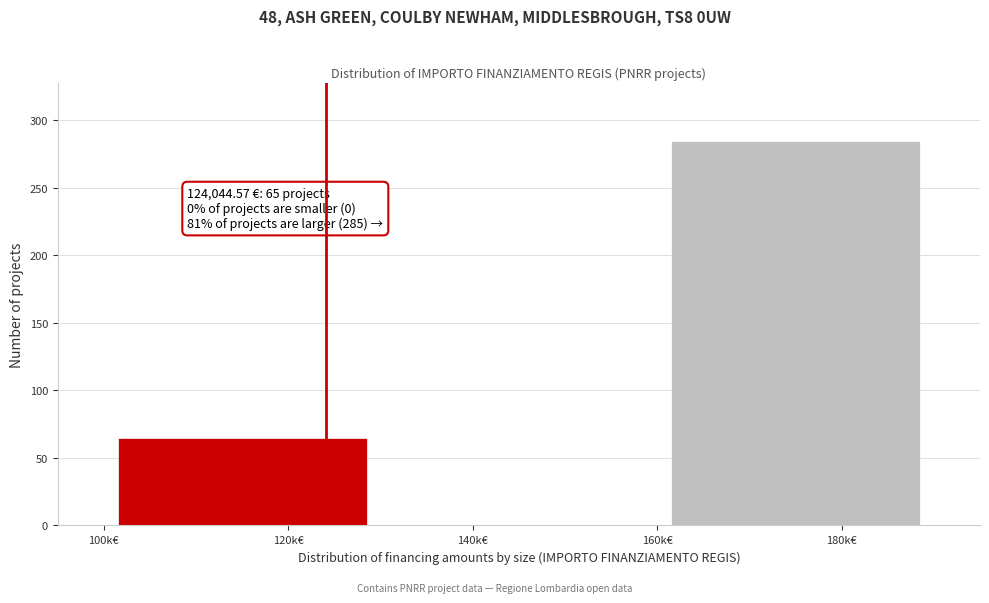

Reading left to right, transcribe all the data shown in this chart.

120k€=65	140k€=0	180k€=285